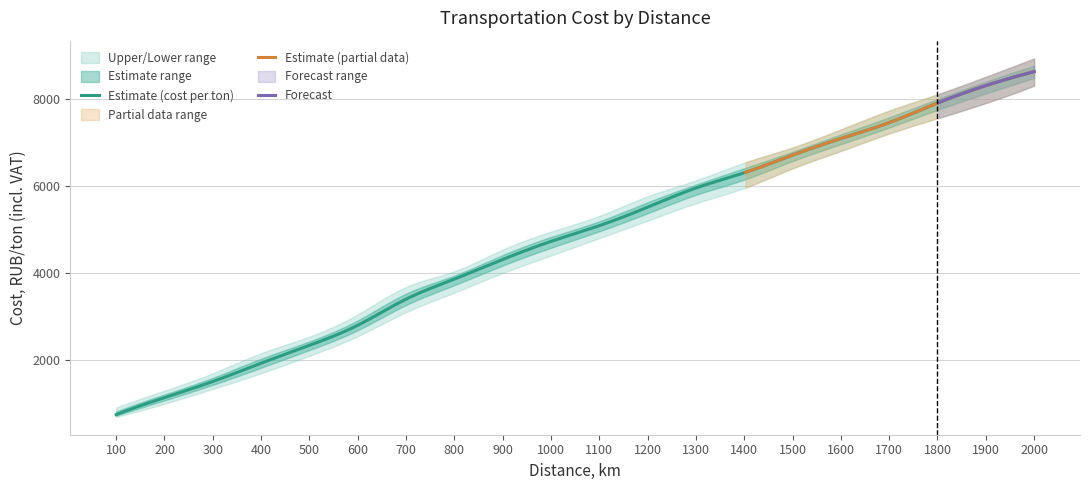

What is the maximum value shown in the chart?

8920